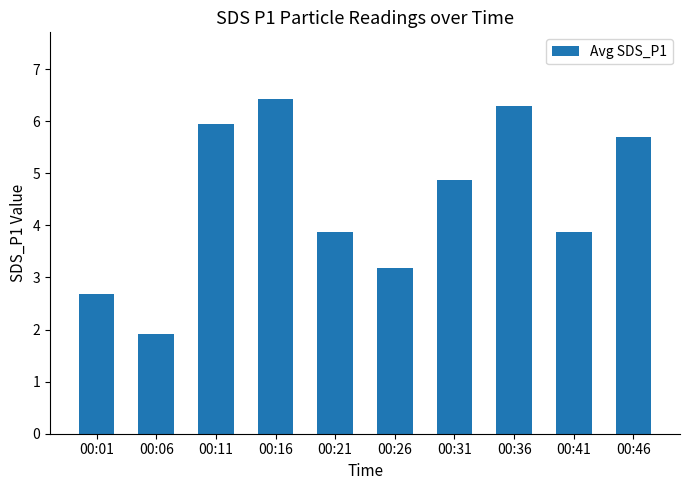

Is it true that the value at 00:06 is 1.9?

True